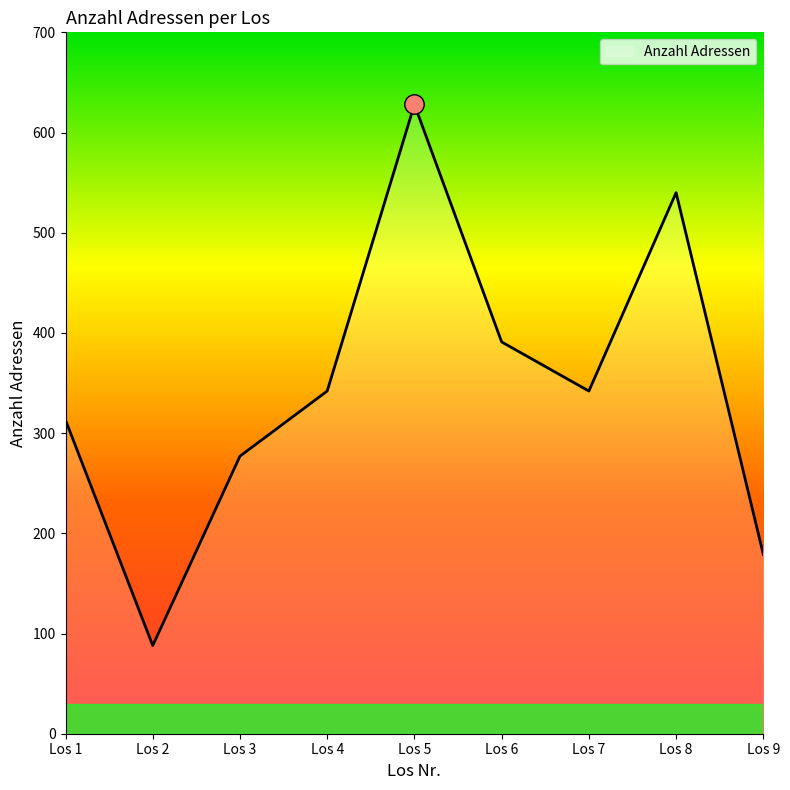

What is the average value?

344